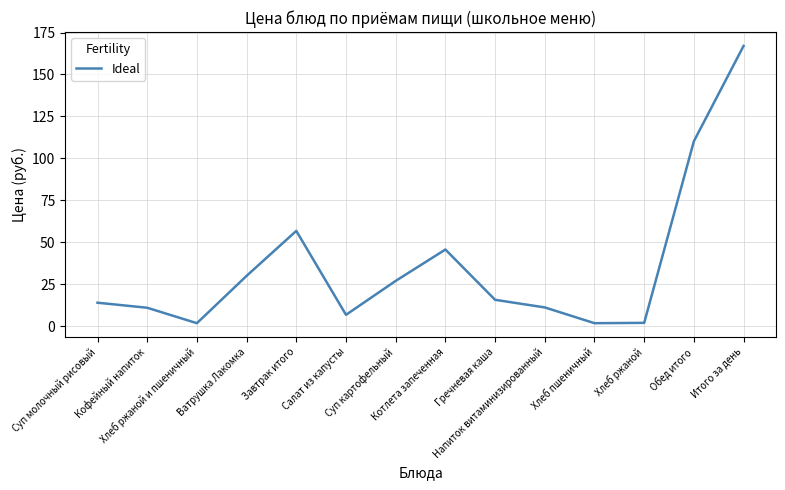

What is the difference between the maximum and minimum values?

165.2